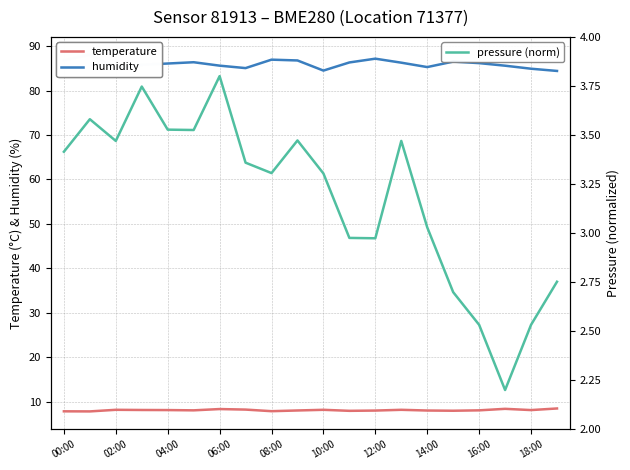

The temperature series shows 8.0 at 16:00. True or false?

True